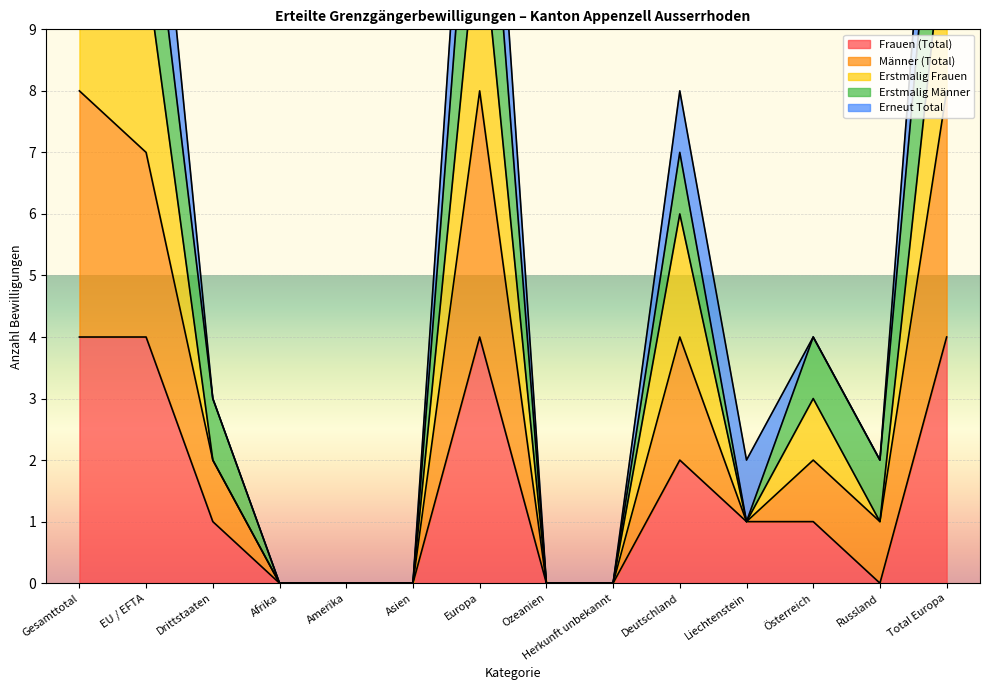

Rank the series at Gesamttotal from highest to lowest value.

Männer (Total), Erstmalig Frauen, Frauen (Total)